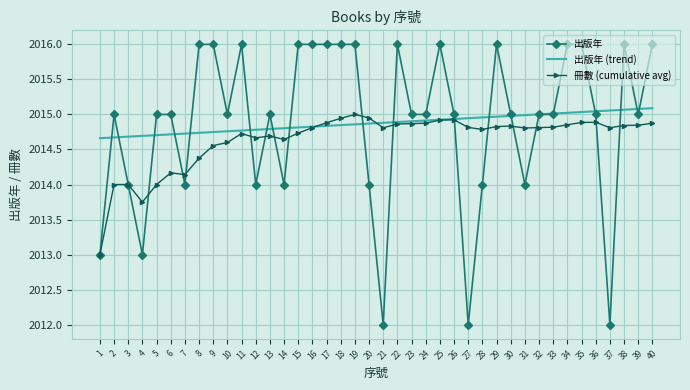

What is the highest value of the 出版年 series?

2016.0